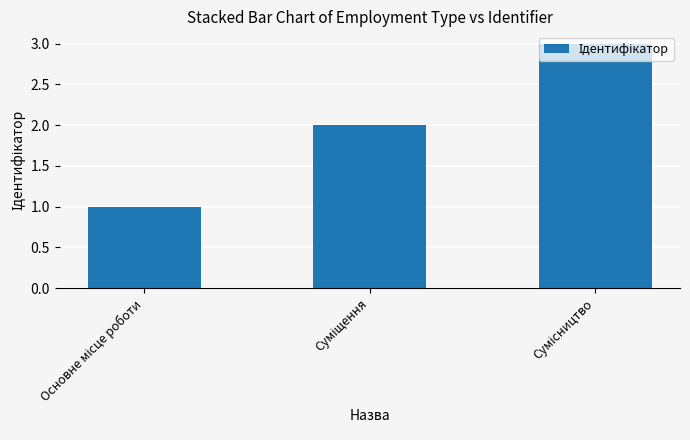

What is the maximum value shown in the chart?

3